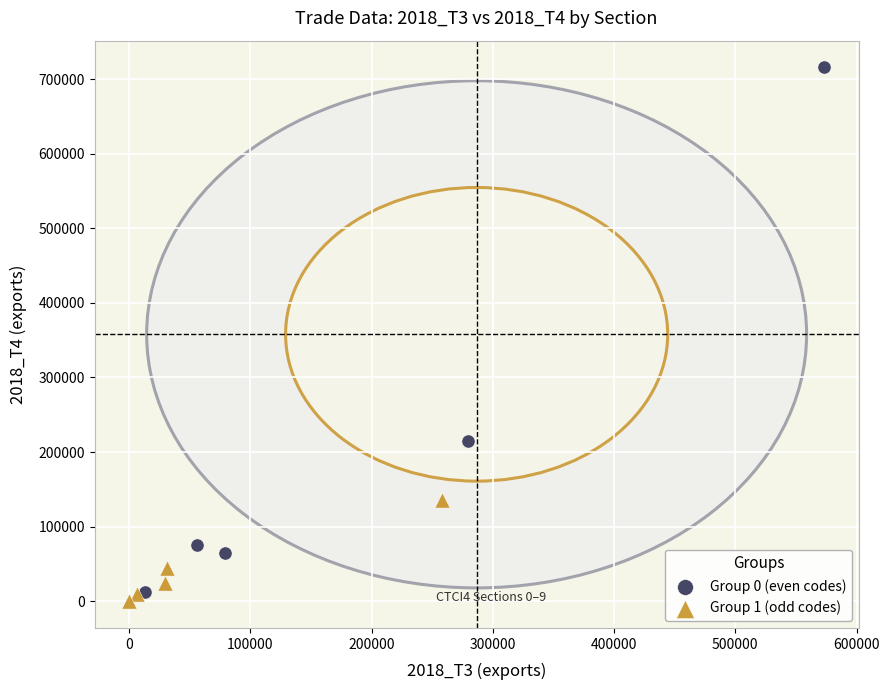

Which series contains the highest Y value?

Group 0 (even codes)